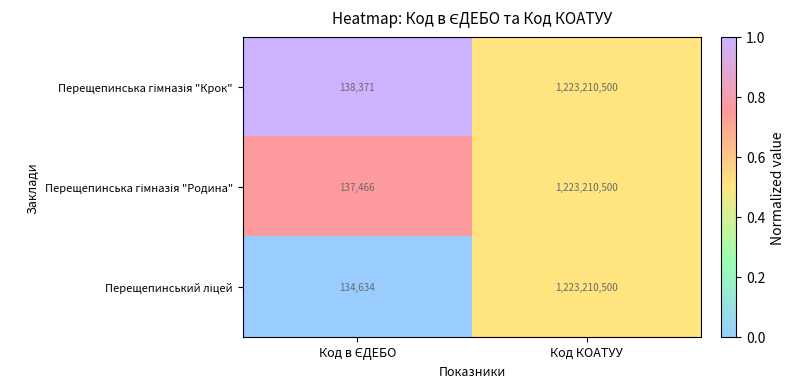

At which category is the sum across all series the highest?

Код КОАТУУ